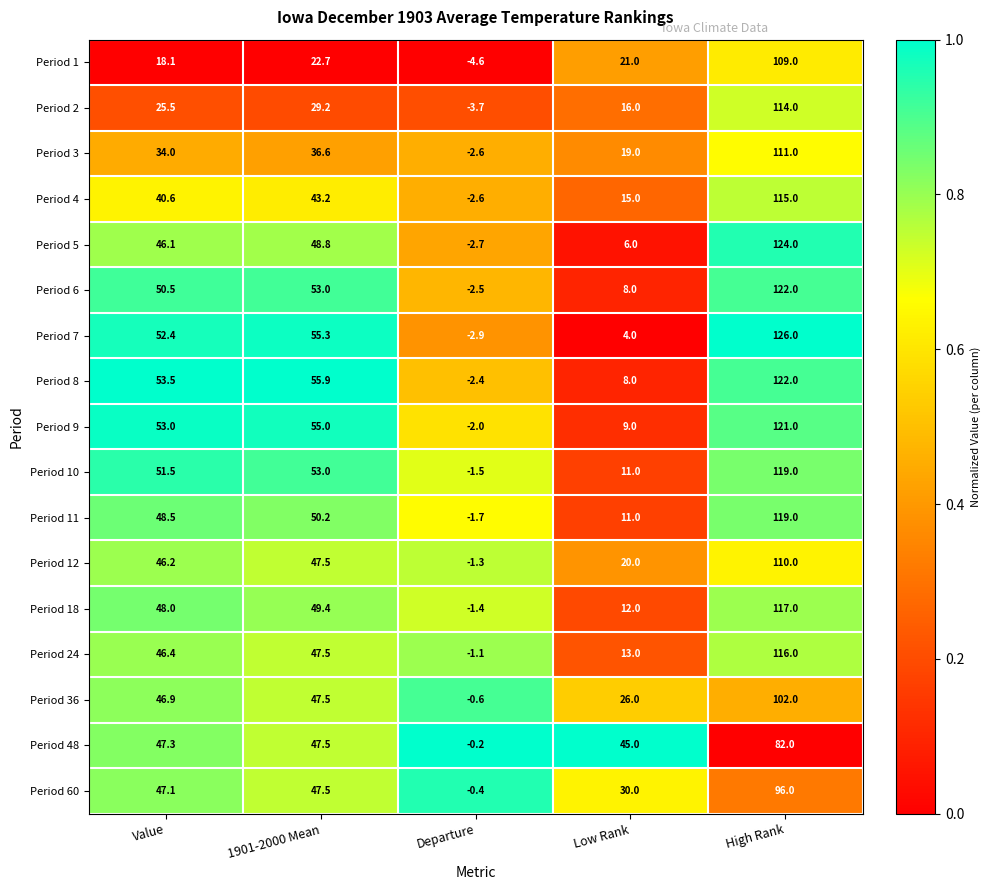

What is the difference between the highest and lowest values at 1901-2000 Mean?

33.2